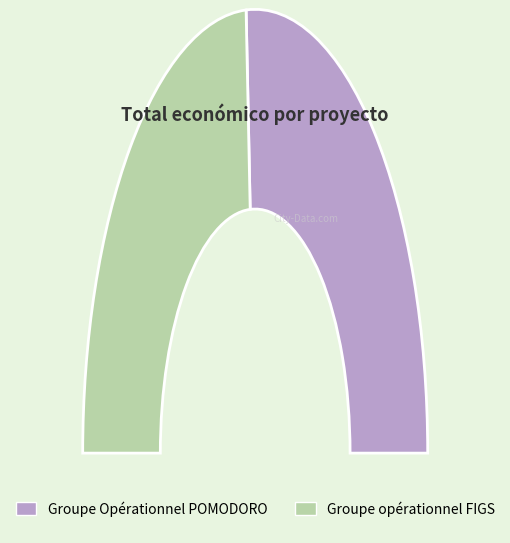

Which category accounts for the majority?

Groupe Opérationnel POMODORO